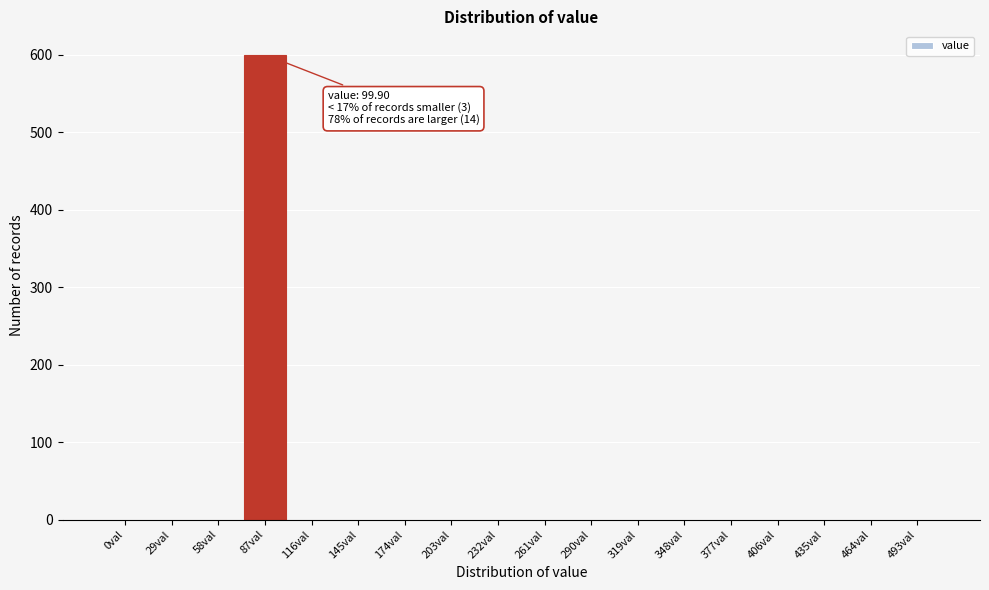

Reading right to left, what are all the values shown in this chart?

493val=0	464val=0	435val=0	406val=0	377val=0	348val=0	319val=0	290val=0	261val=0	232val=0	203val=0	174val=0	145val=0	116val=0	87val=600	58val=0	29val=0	0val=0